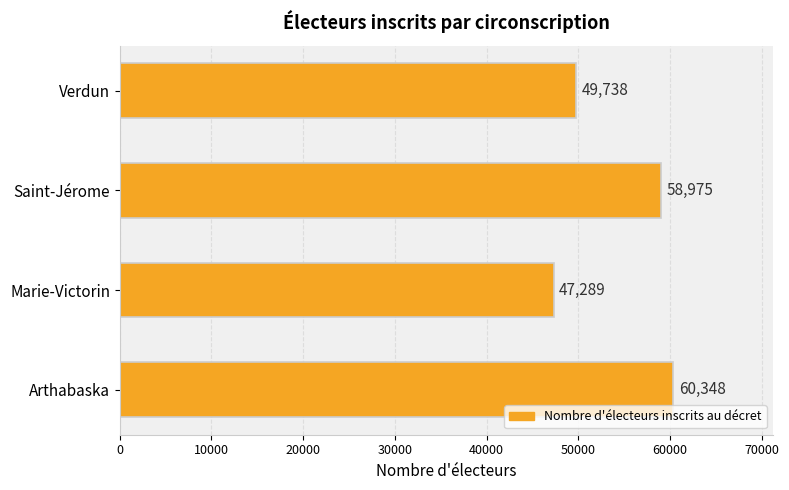

How many bars are there in total?

4